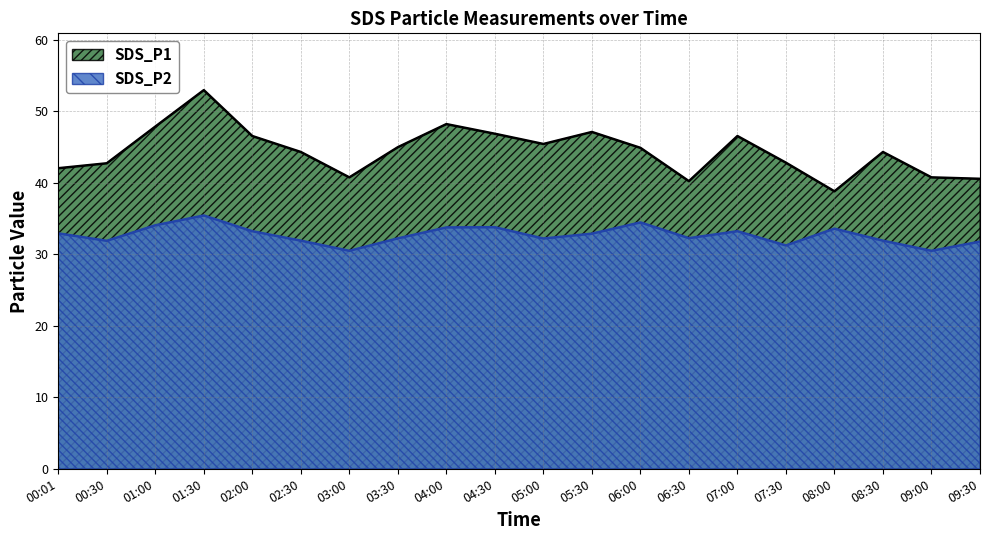

At which category does SDS_P2 reach its first local valley?

00:30